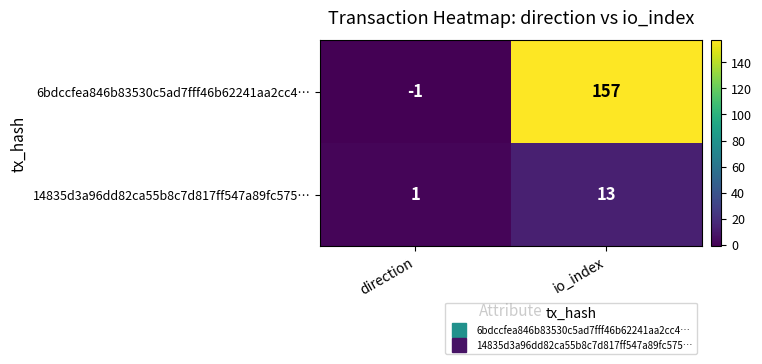

Reading left to right, extract all data points from this chart.

6bdccfea846b83530c5ad7fff46b62241aa2cc4…: direction=-1	io_index=157
14835d3a96dd82ca55b8c7d817ff547a89fc575…: direction=1	io_index=13